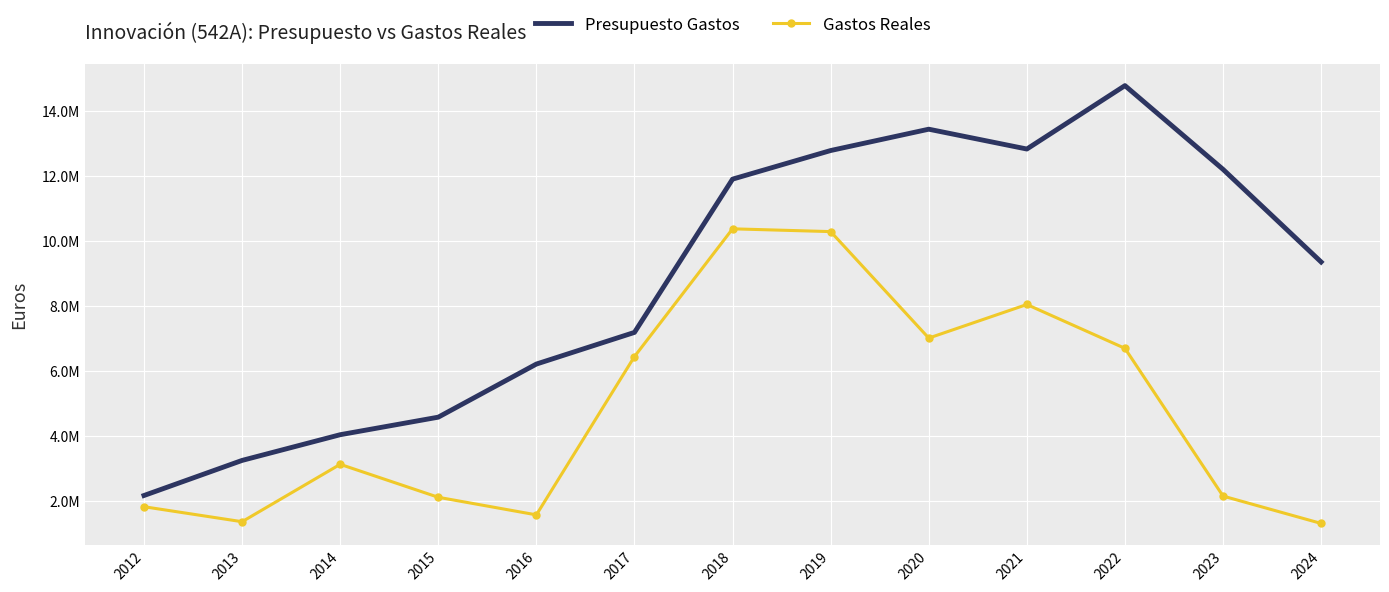

What are all the series names shown in the legend?

Presupuesto Gastos, Gastos Reales